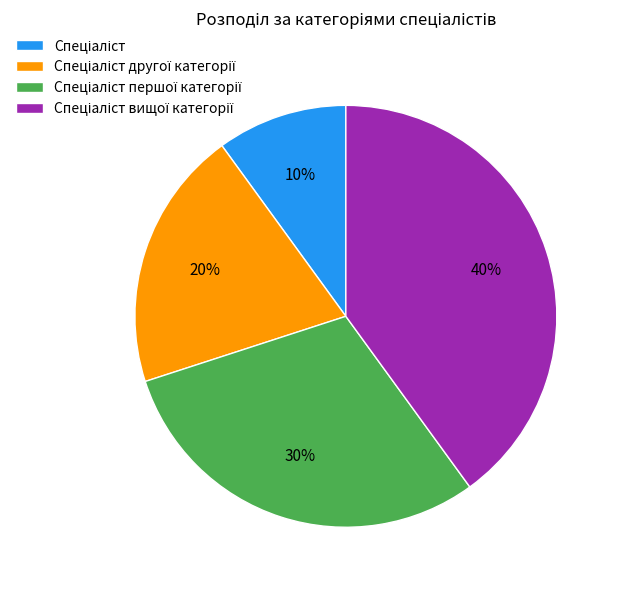

Does any single category account for the majority?

No